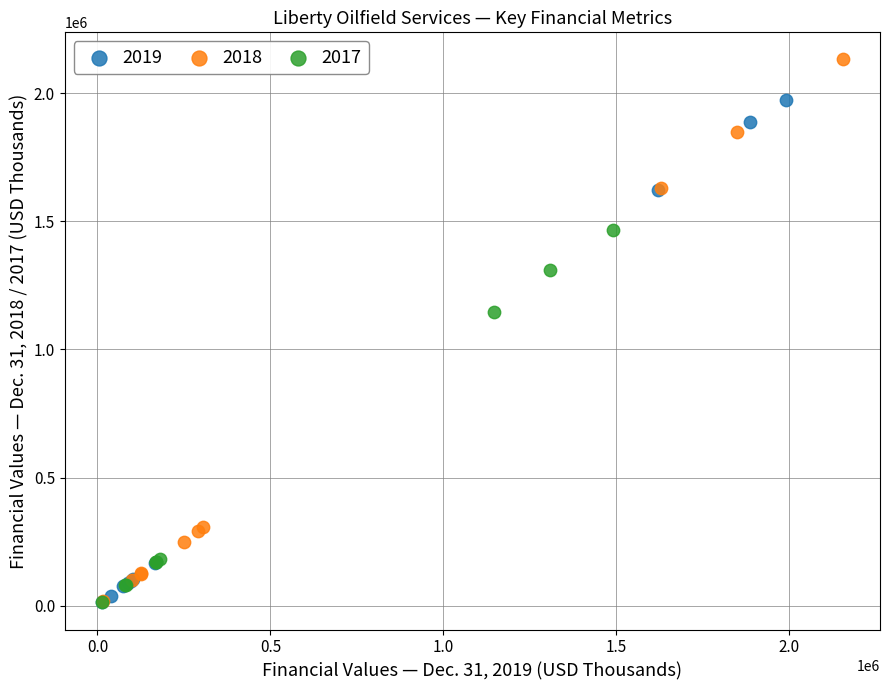

Which series contains the highest Y value?

2018